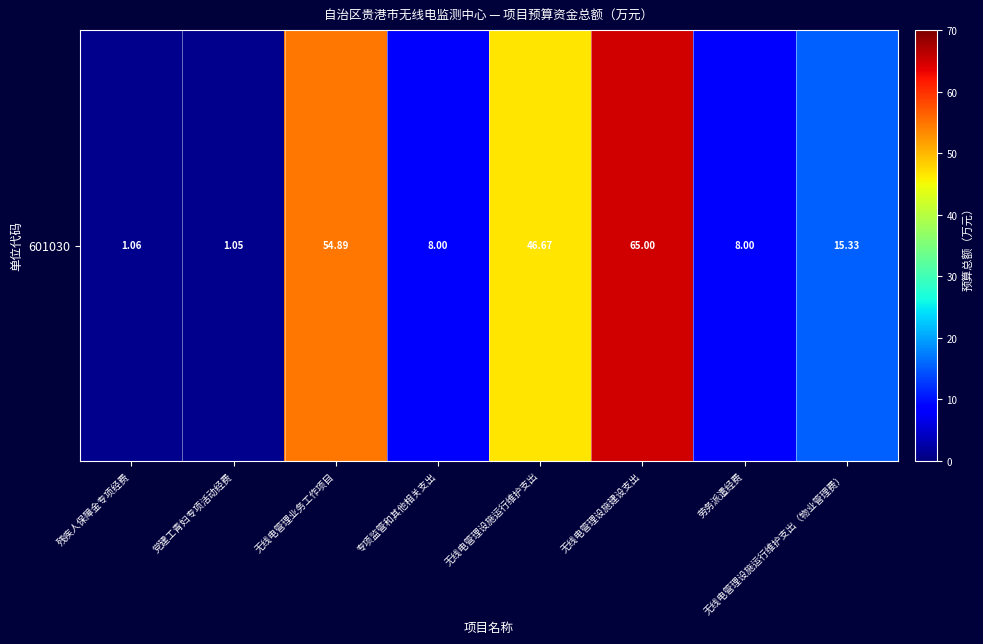

At which category does the chart reach its peak across all series?

无线电管理设施建设支出